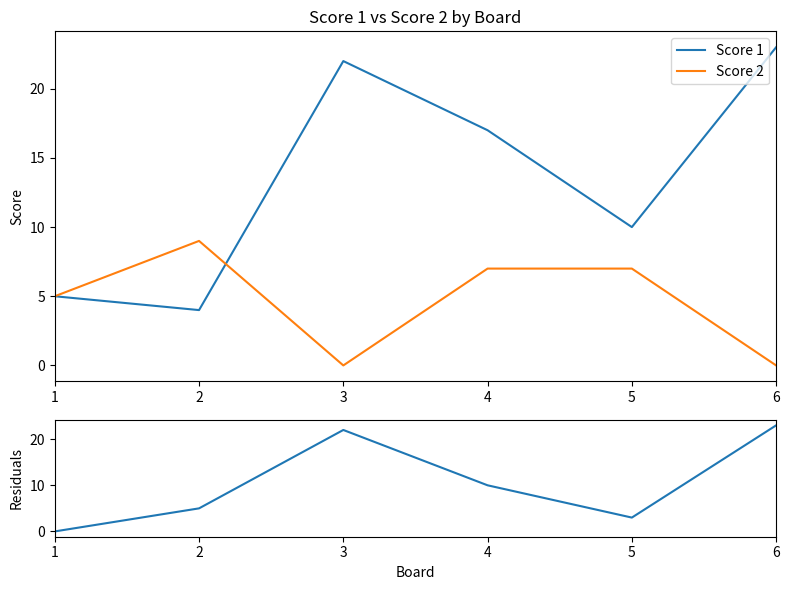

True or false: Residuals has more than 0 points higher than both neighbors.

True